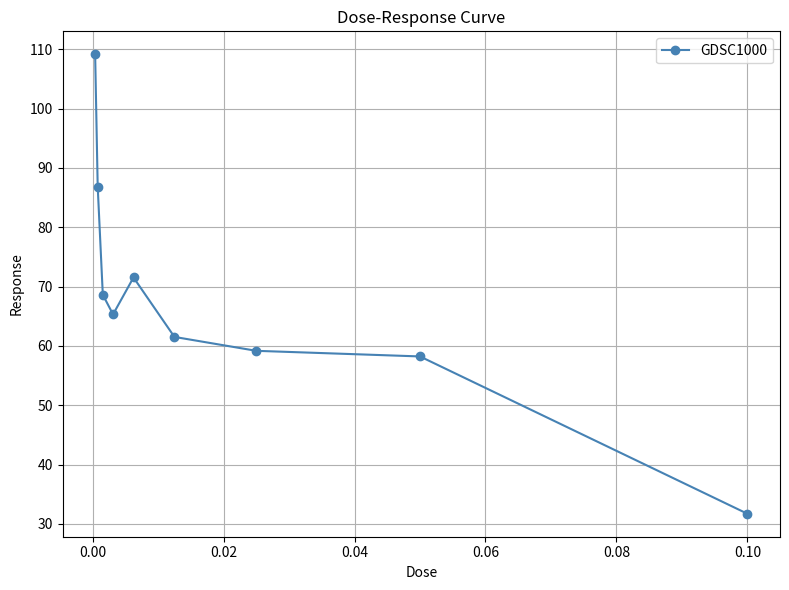

How many values are below 65?

4